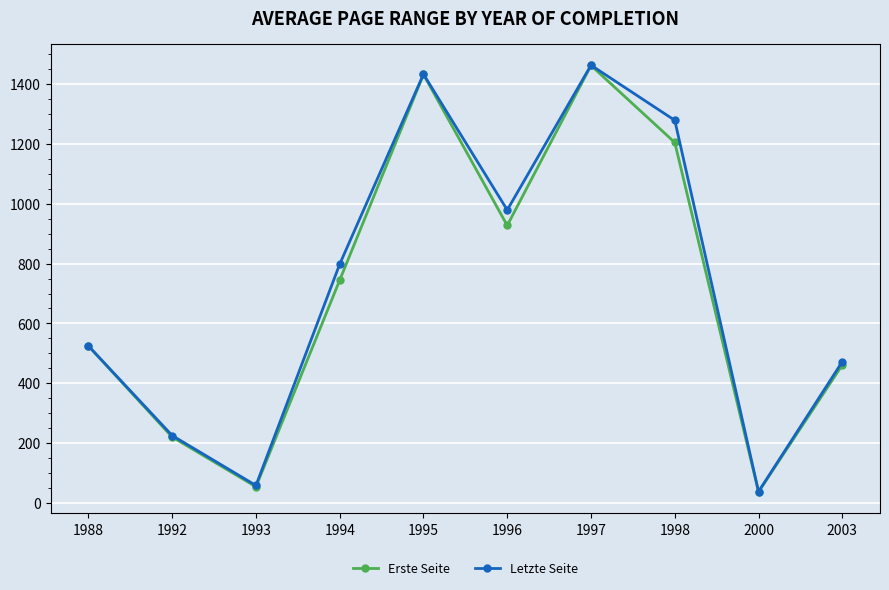

What is the value of the Erste Seite point at the 1st from the left?

525.0